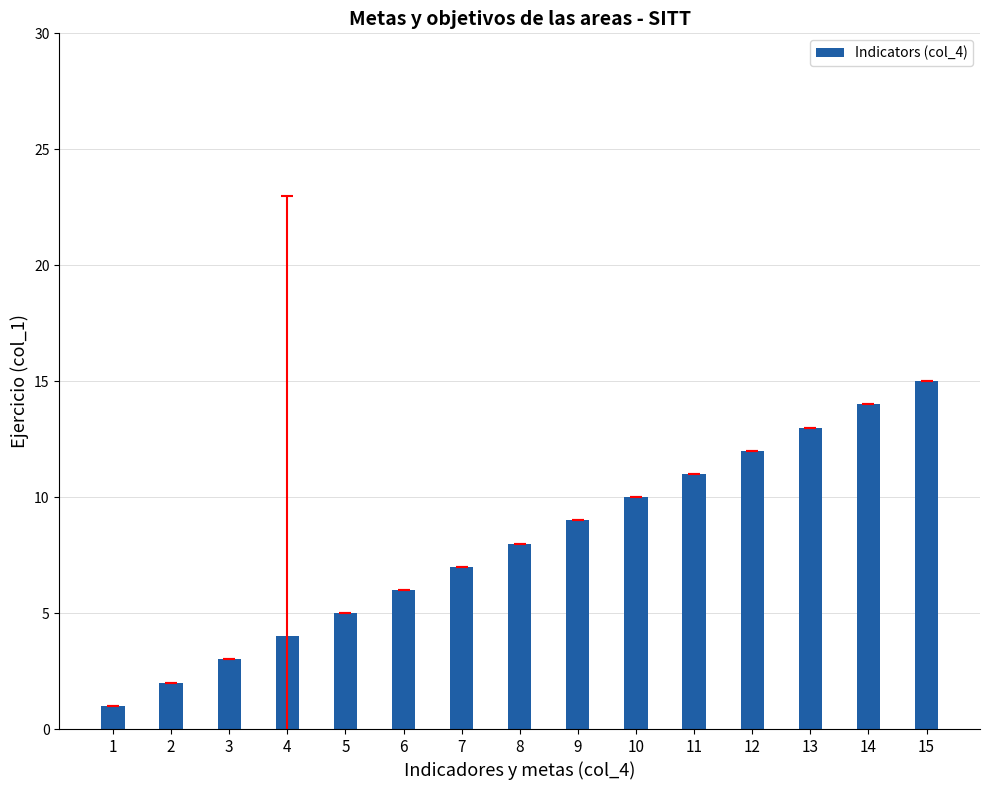

List the labels in order of value, largest first.

15, 14, 13, 12, 11, 10, 9, 8, 7, 6, 5, 4, 3, 2, 1